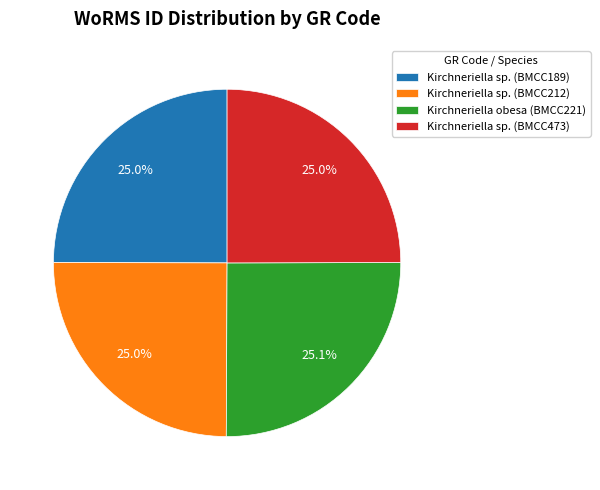

Approximately how many times larger is the value at Kirchneriella sp. (BMCC212) compared to Kirchneriella sp. (BMCC473)?

1.0